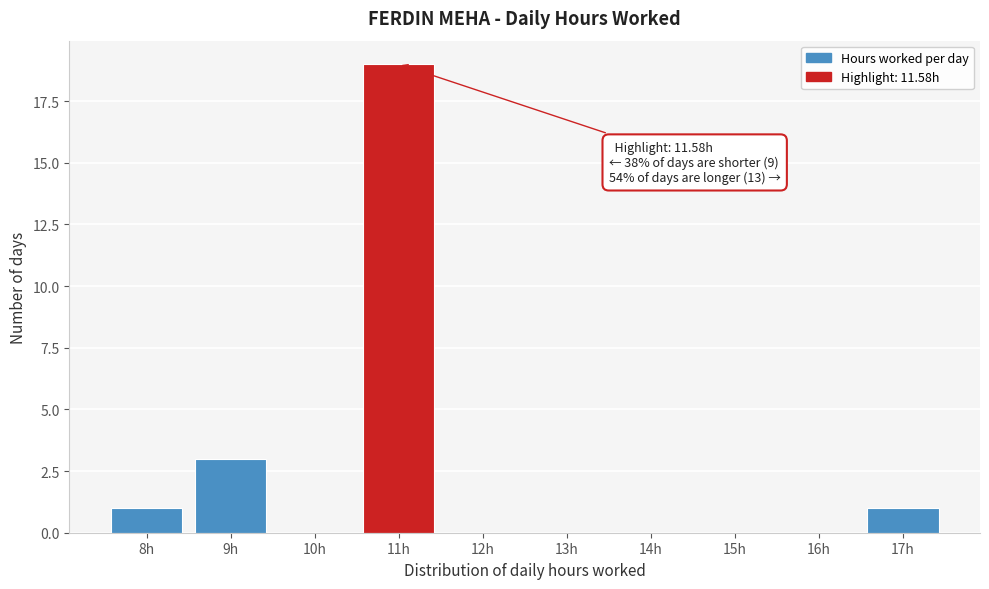

Reading right to left, what are all the values shown in this chart?

17h=1	16h=0	15h=0	14h=0	13h=0	12h=0	11h=19	10h=0	9h=3	8h=1